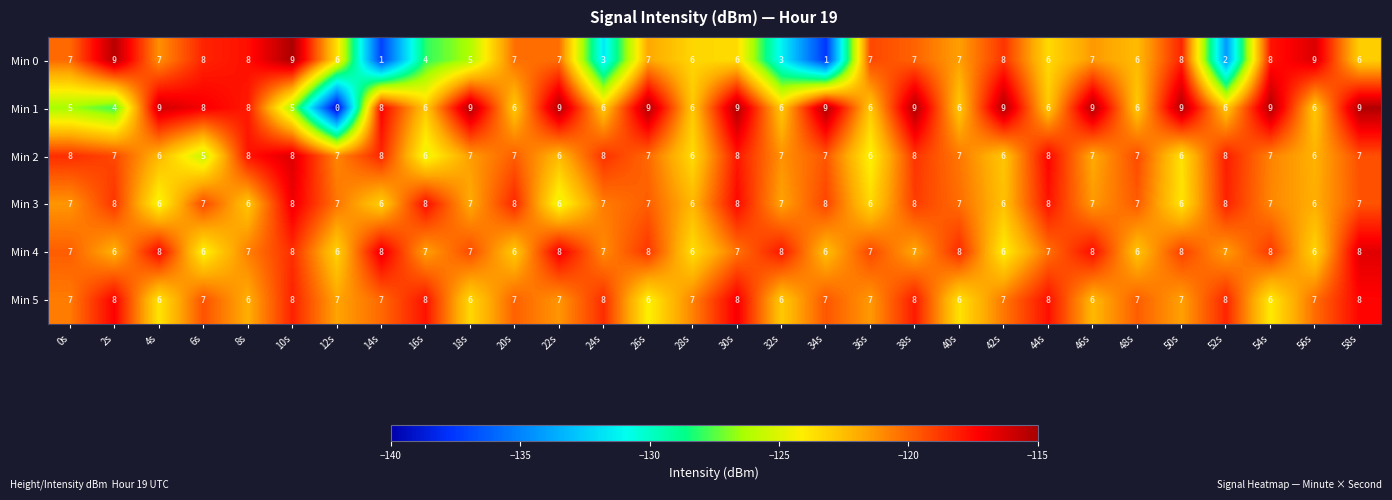

Count the number of categories in the chart.

30